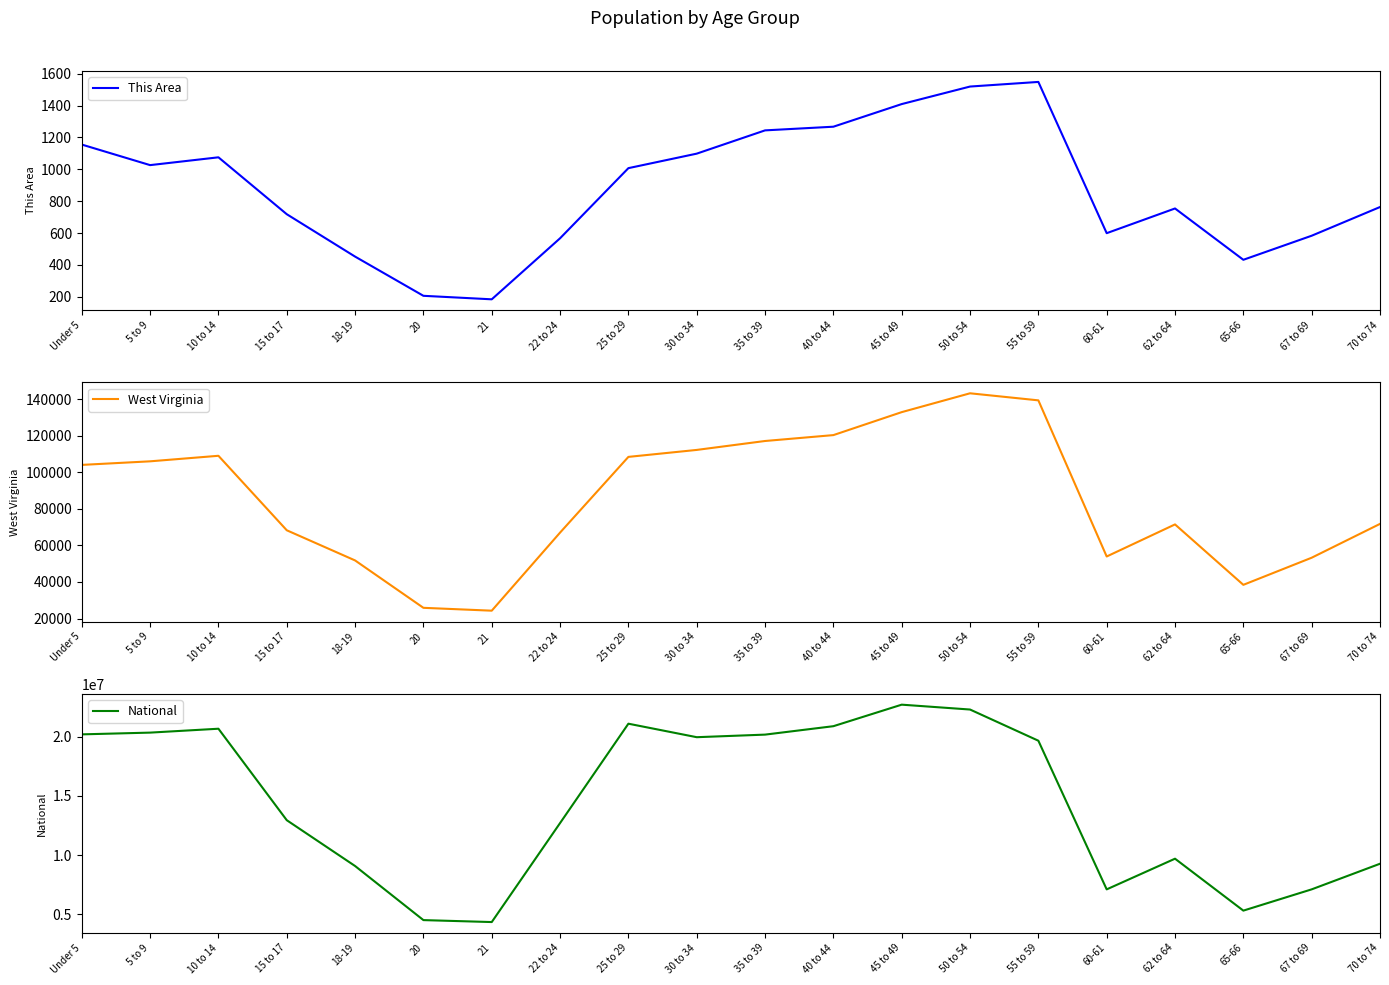

True or false: National and West Virginia intersect in this chart.

False